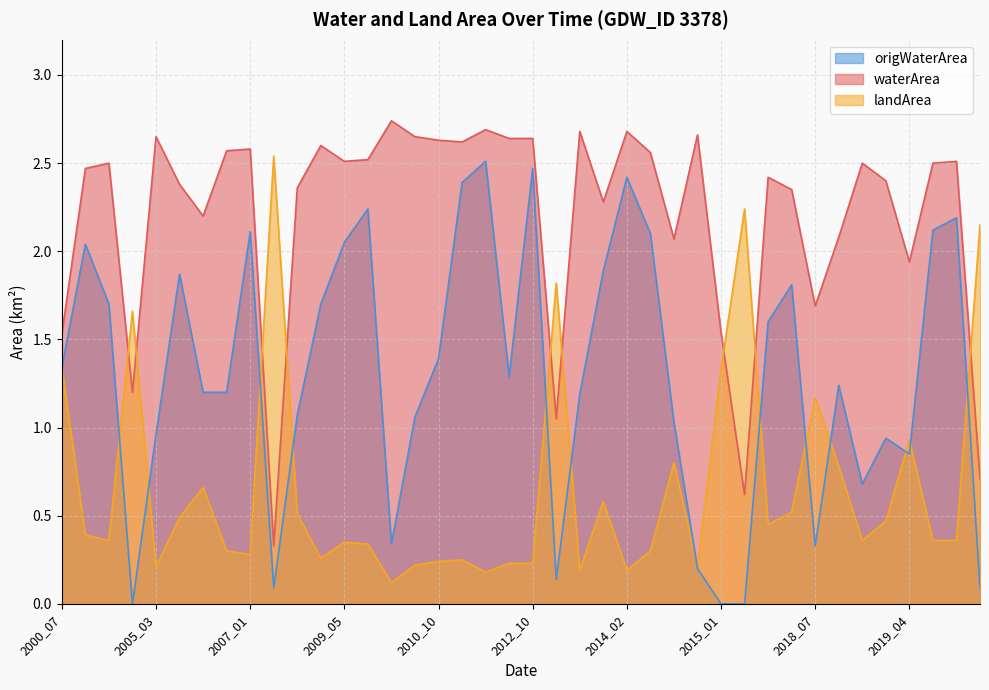

True or false: waterArea and origWaterArea intersect in this chart.

False